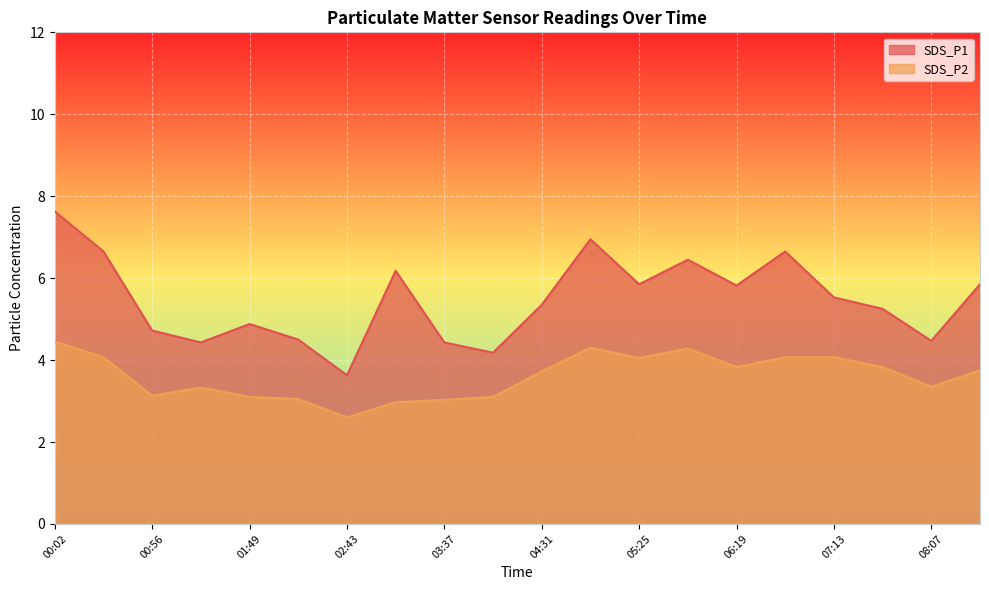

Is the value of SDS_P2 at 01:49 greater than the value of SDS_P1 at 04:31?

No